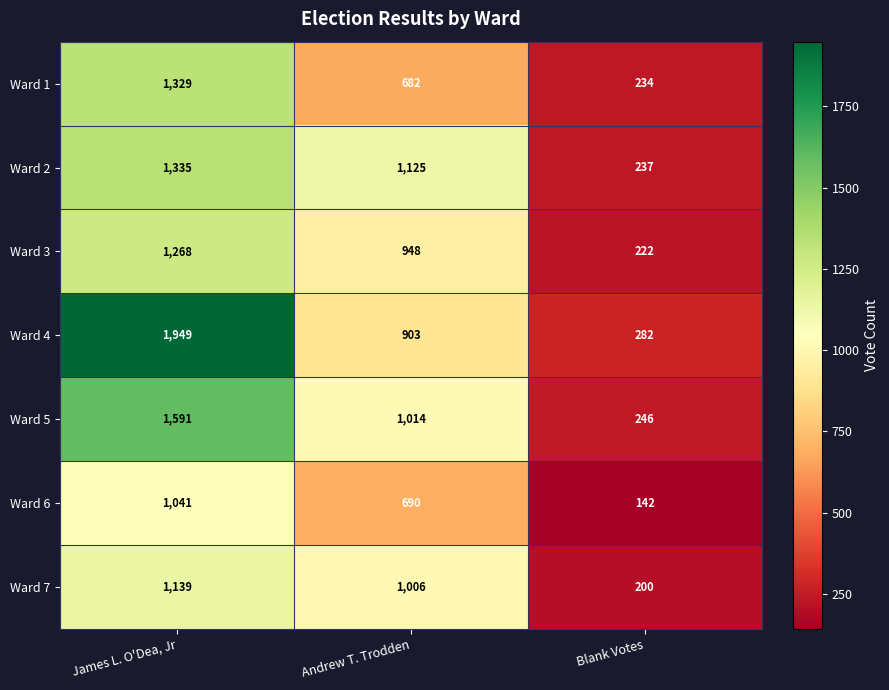

What is the maximum value shown in the chart?

1949